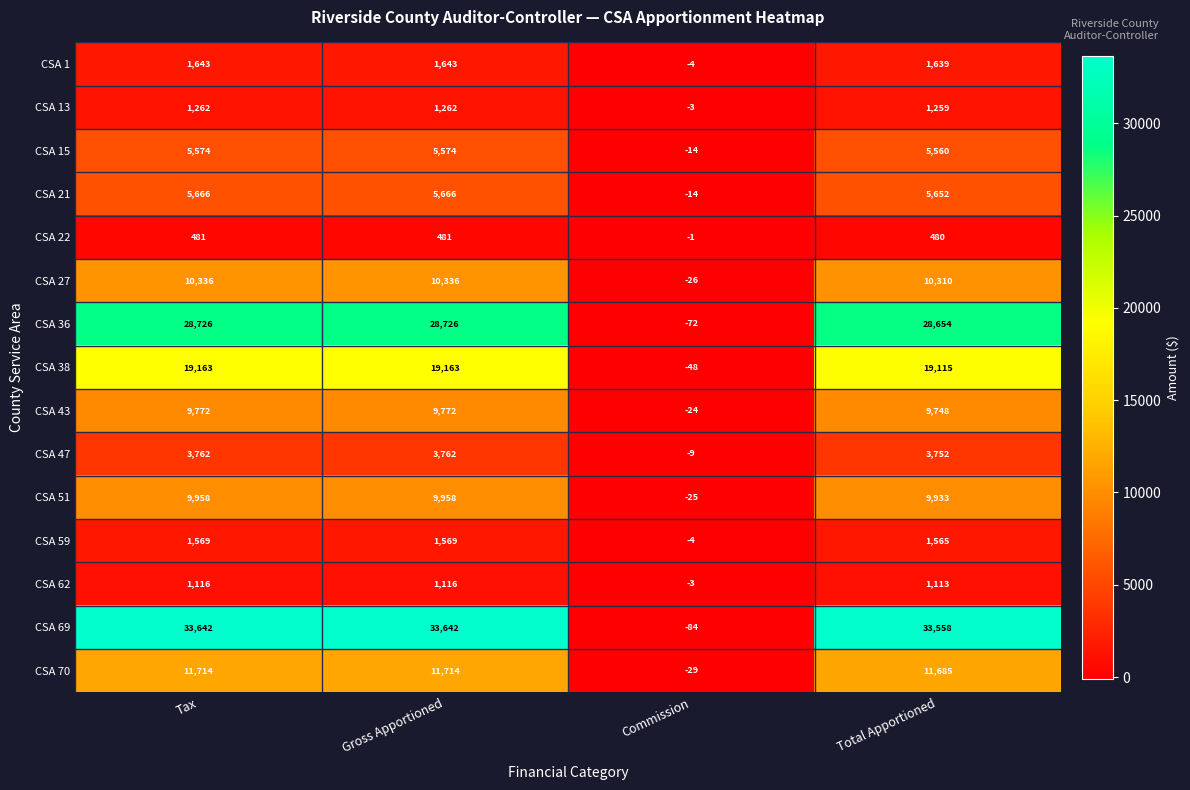

How many values in CSA 36 are above zero?

3